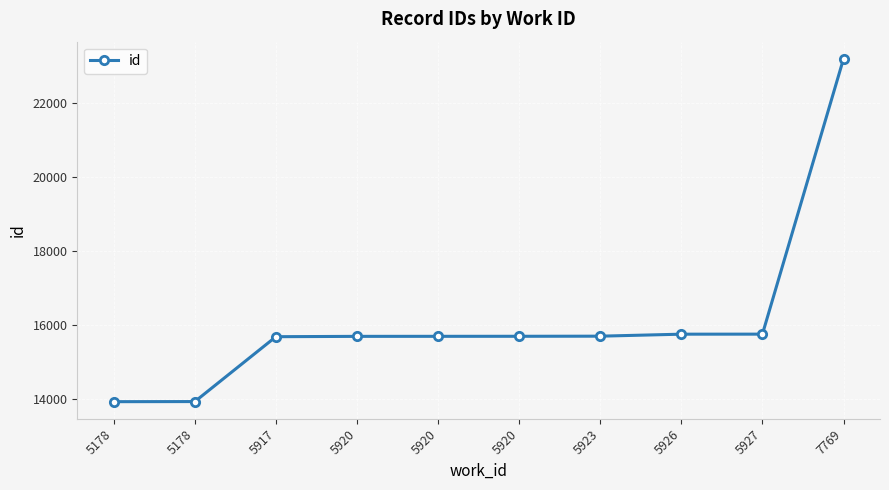

True or false: the data shows 15755 at 5926.

True